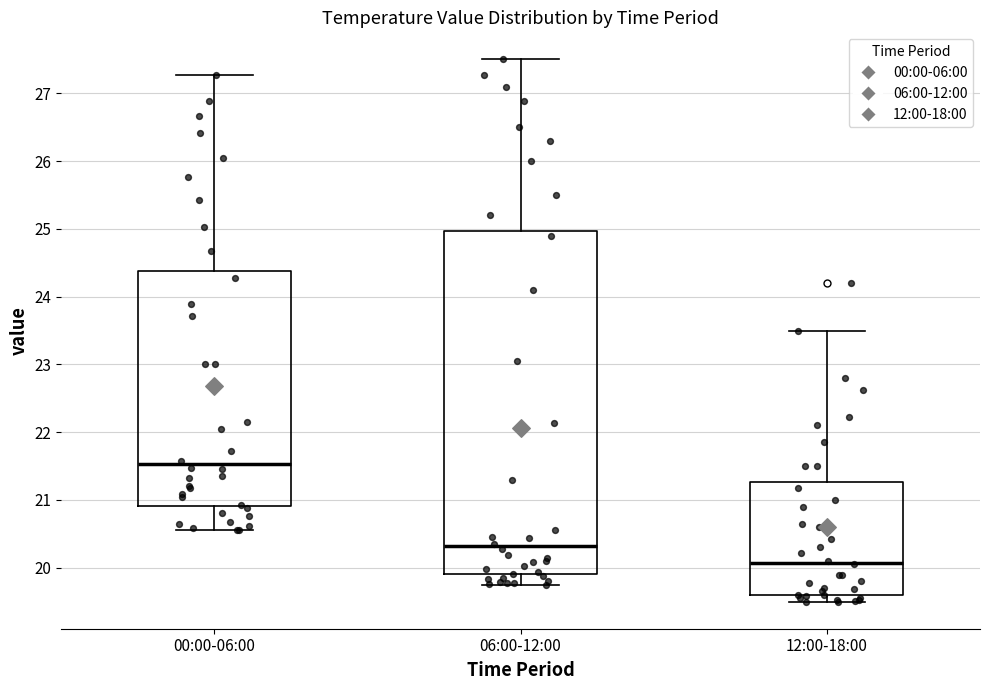

Which box has the highest median line?

00:00-06:00